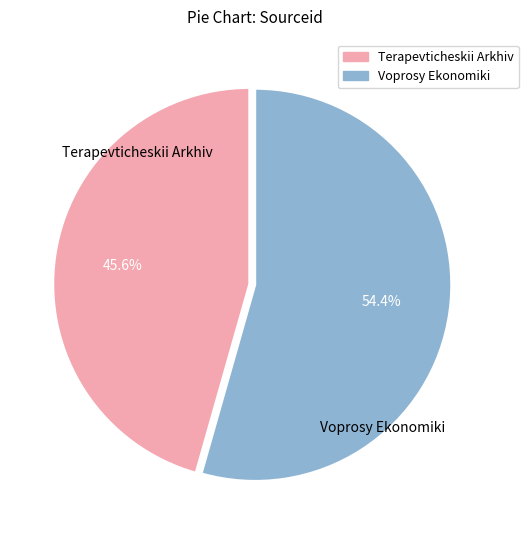

Rank the categories by value from highest to lowest.

Voprosy Ekonomiki, Terapevticheskii Arkhiv